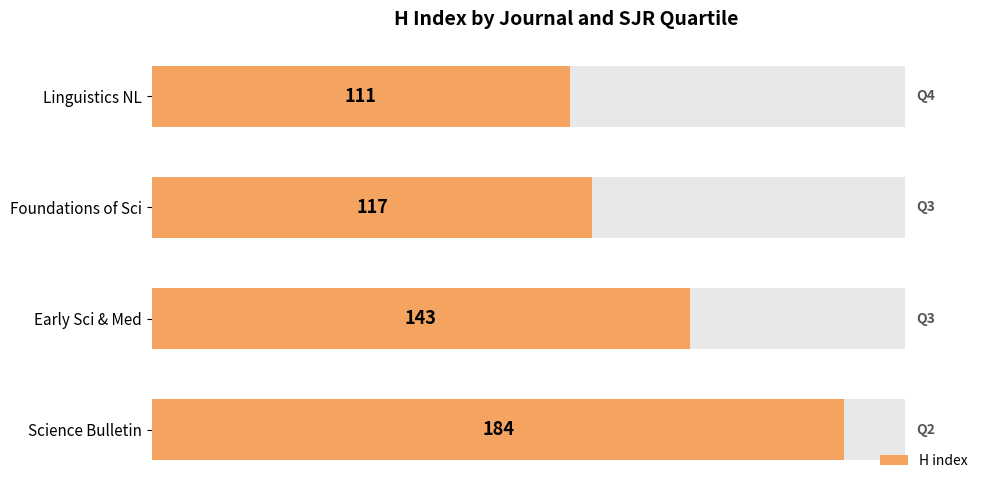

Reading left to right, transcribe all the data shown in this chart.

184	143	117	111